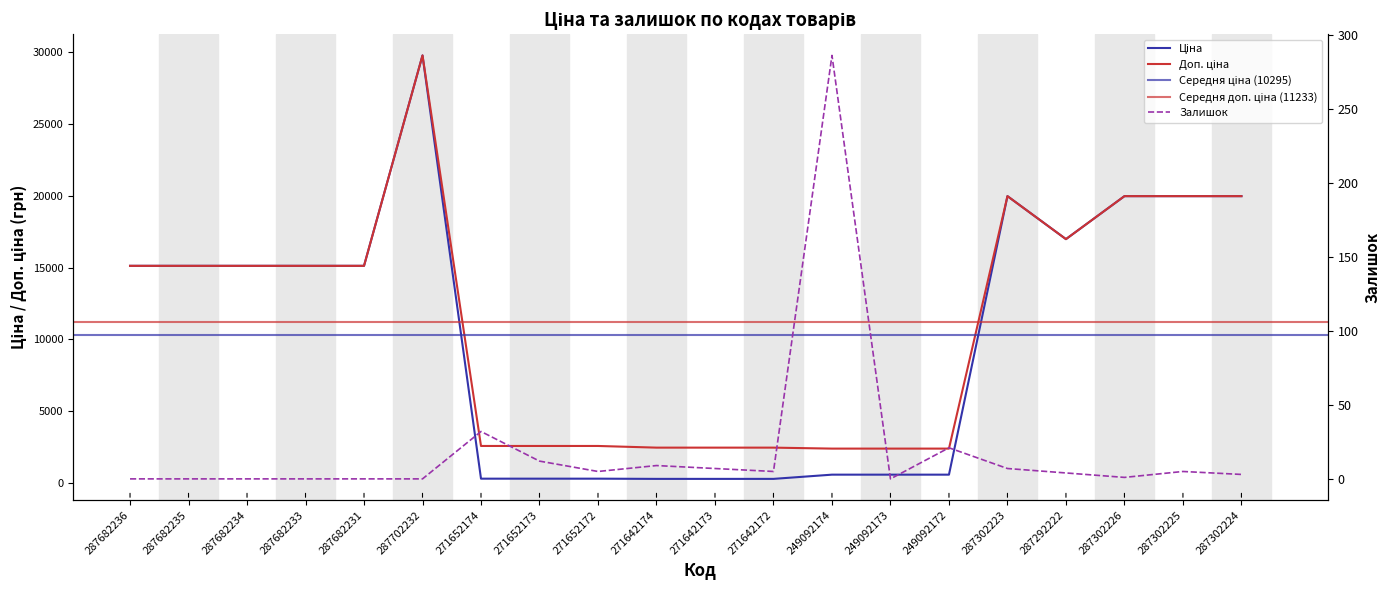

At how many categories does at least one series exceed 18473?

5